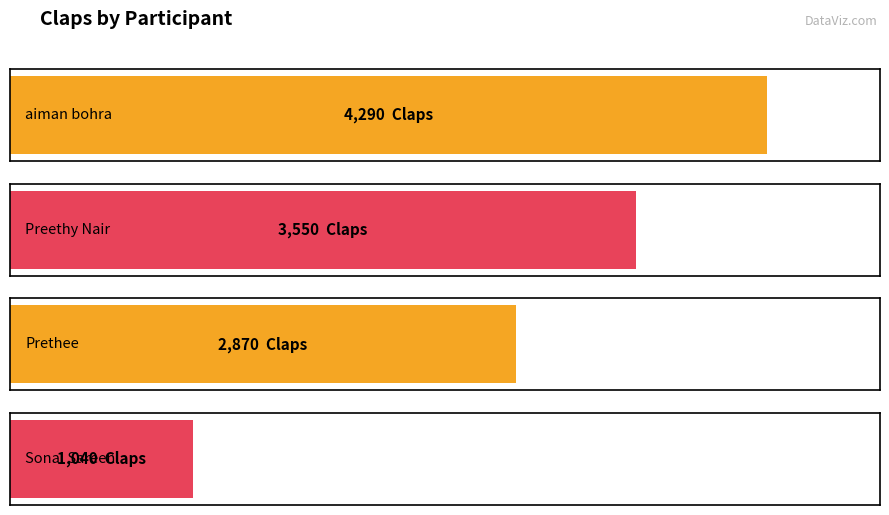

List the labels in order of value, smallest first.

Sonal Sareen, Prethee, Preethy Nair, aiman bohra